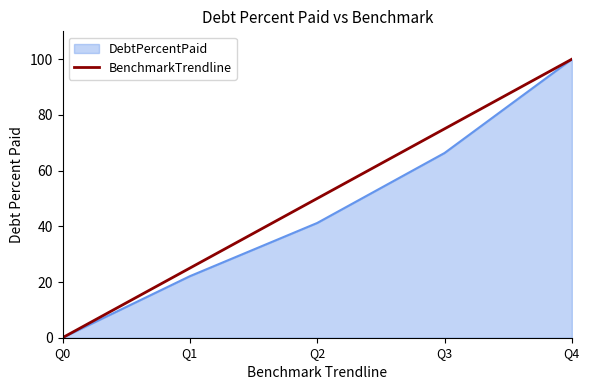

List the labels in order of DebtPercentPaid value, smallest first.

Q0, Q1, Q2, Q3, Q4